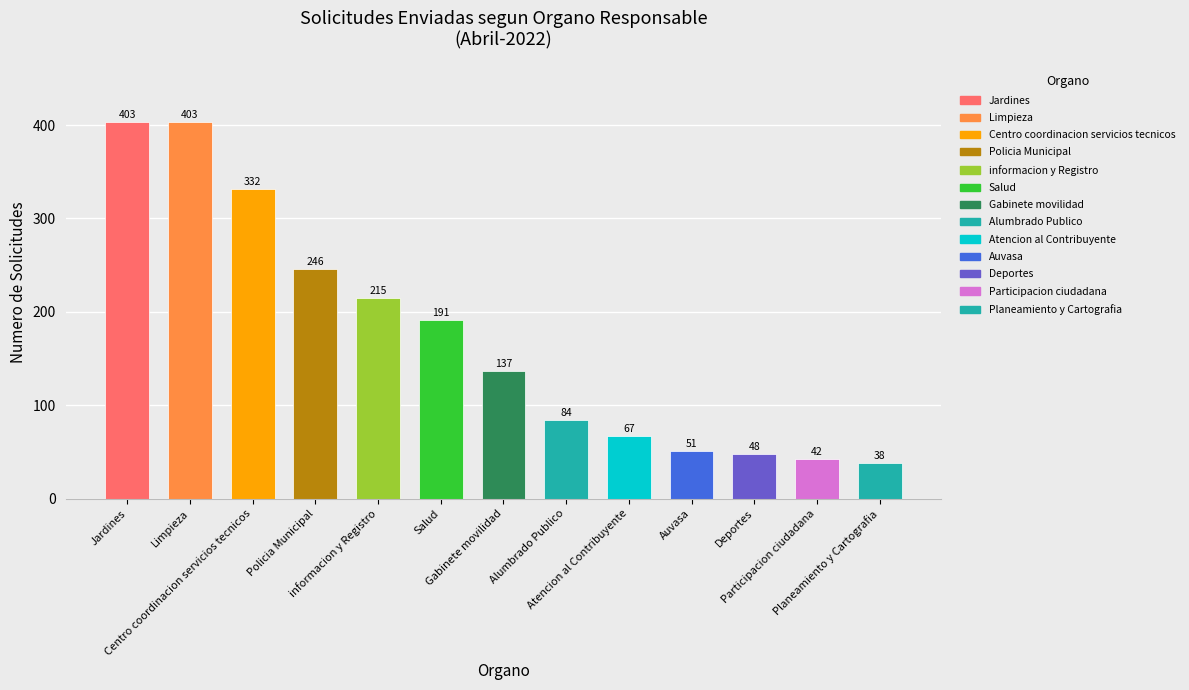

Does the chart contain stacked bars?

No